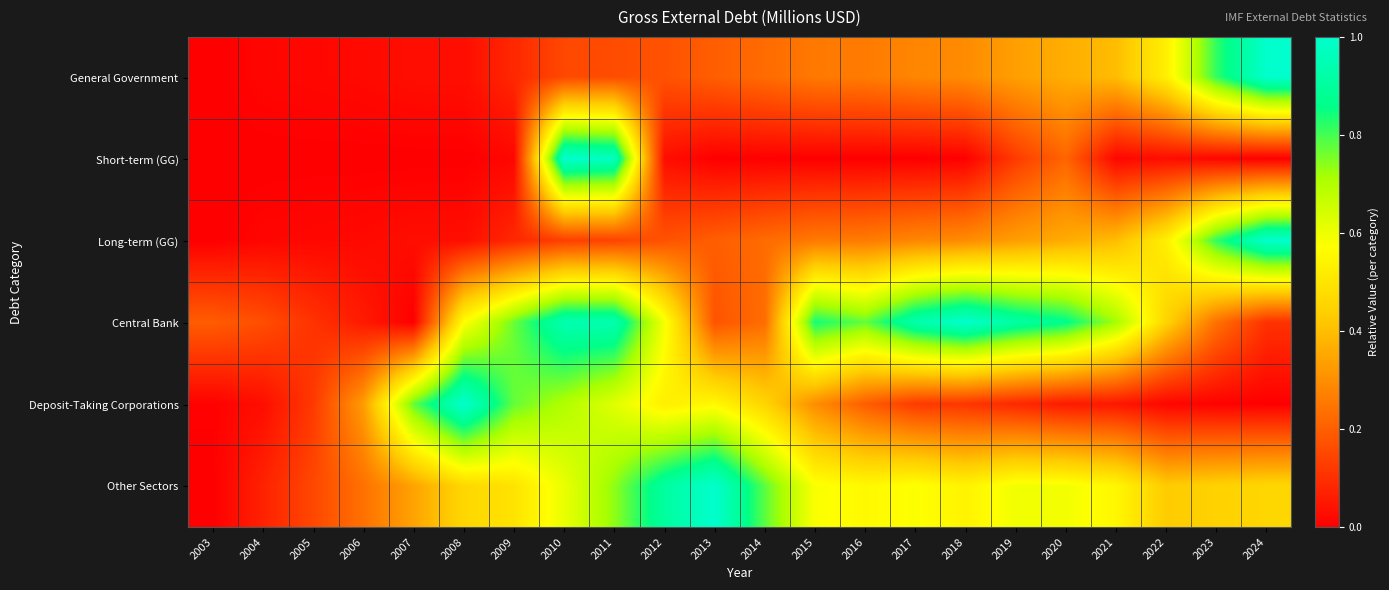

Which has a higher value, 2015 or 2012?

2015